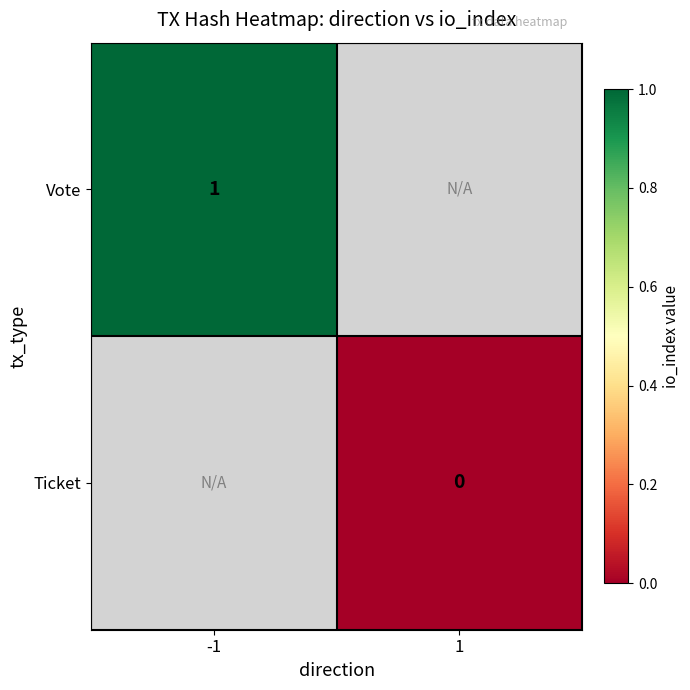

What is the greatest value displayed?

1.0